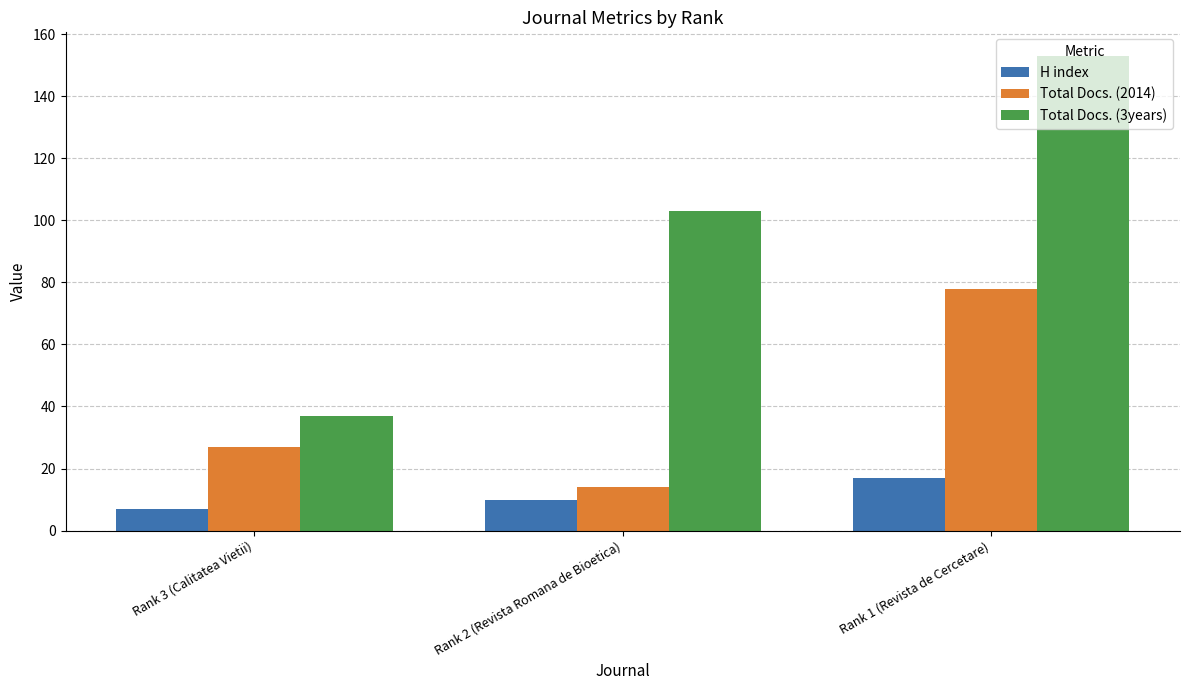

What is the approximate value of Total Docs. (2014) at Rank 1 (Revista de Cercetare)?

78